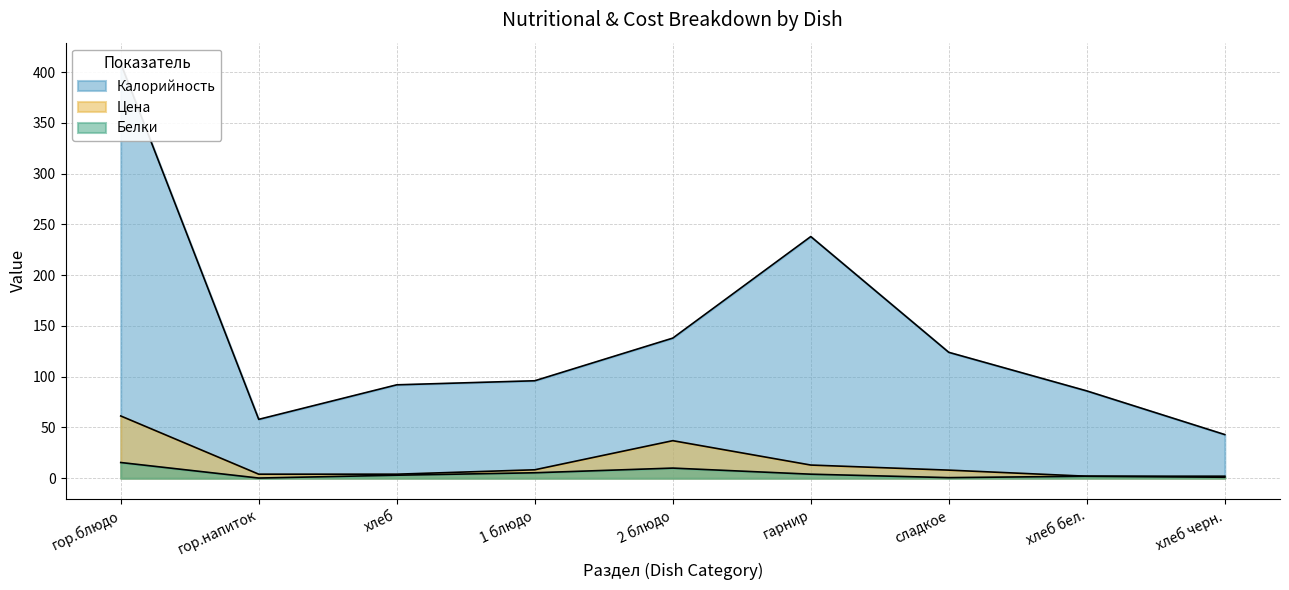

True or false: Цена and Белки cross at least once.

False